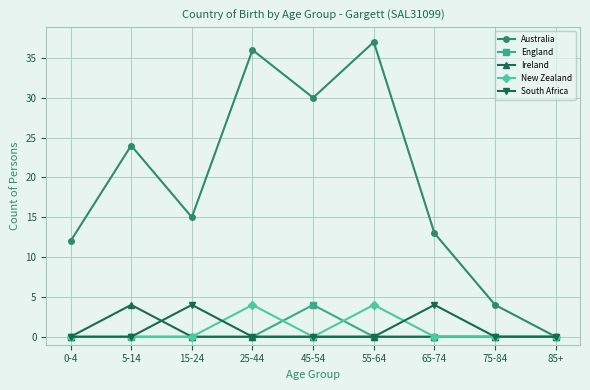

Is it true that New Zealand equals 0 at 0-4?

True